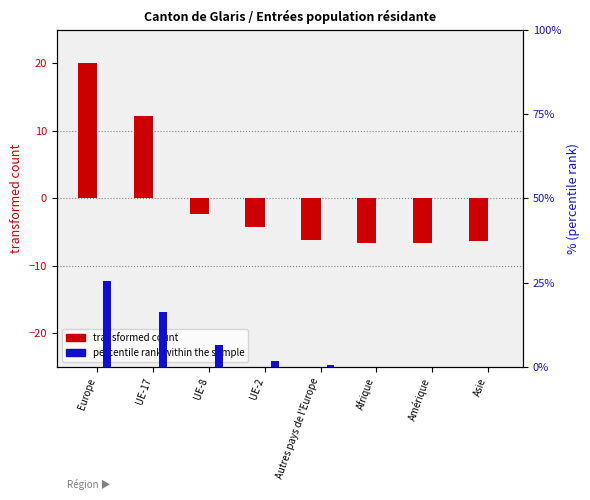

What is the label of the 1st bar from the left?

Europe